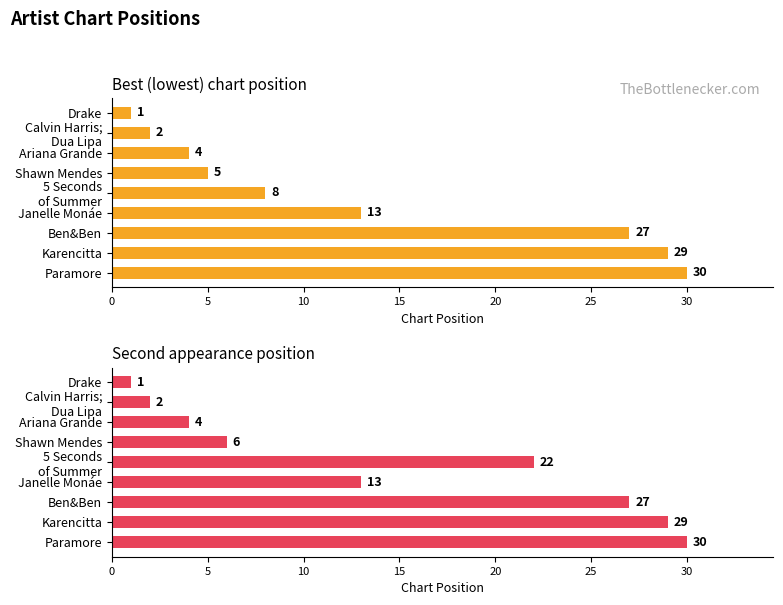

Reading left to right, what are all the values shown in this chart?

Best (lowest) chart position: 1	2	4	5	8	13	27	29	30
Second appearance position: 1	2	4	6	22	13	27	29	30